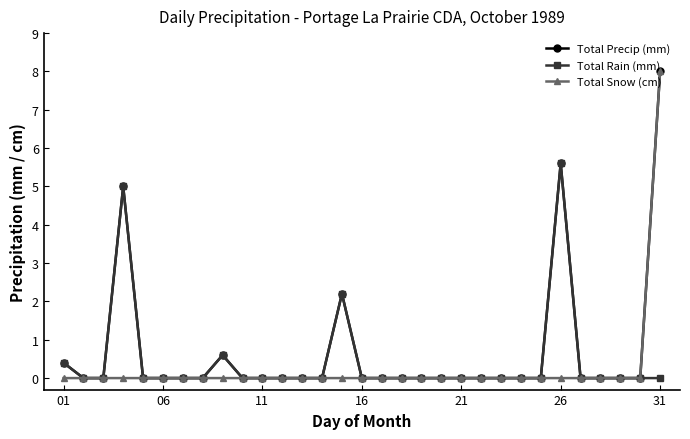

At how many categories does at least one series exceed 1?

4